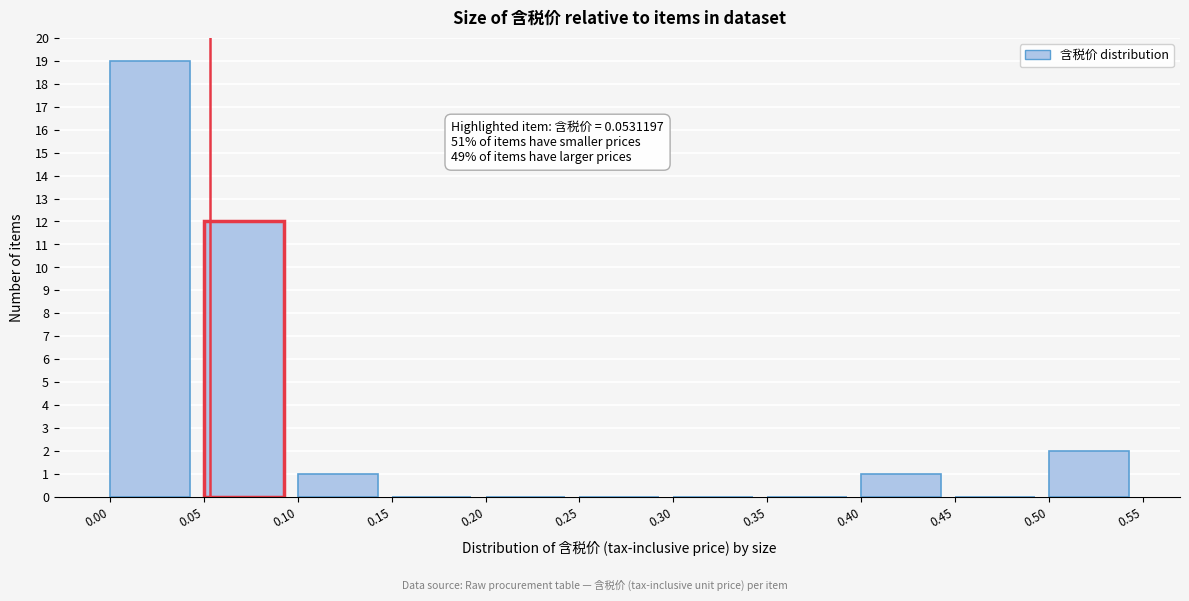

Which range on the x-axis has the tallest bar?

0.00 to 0.05